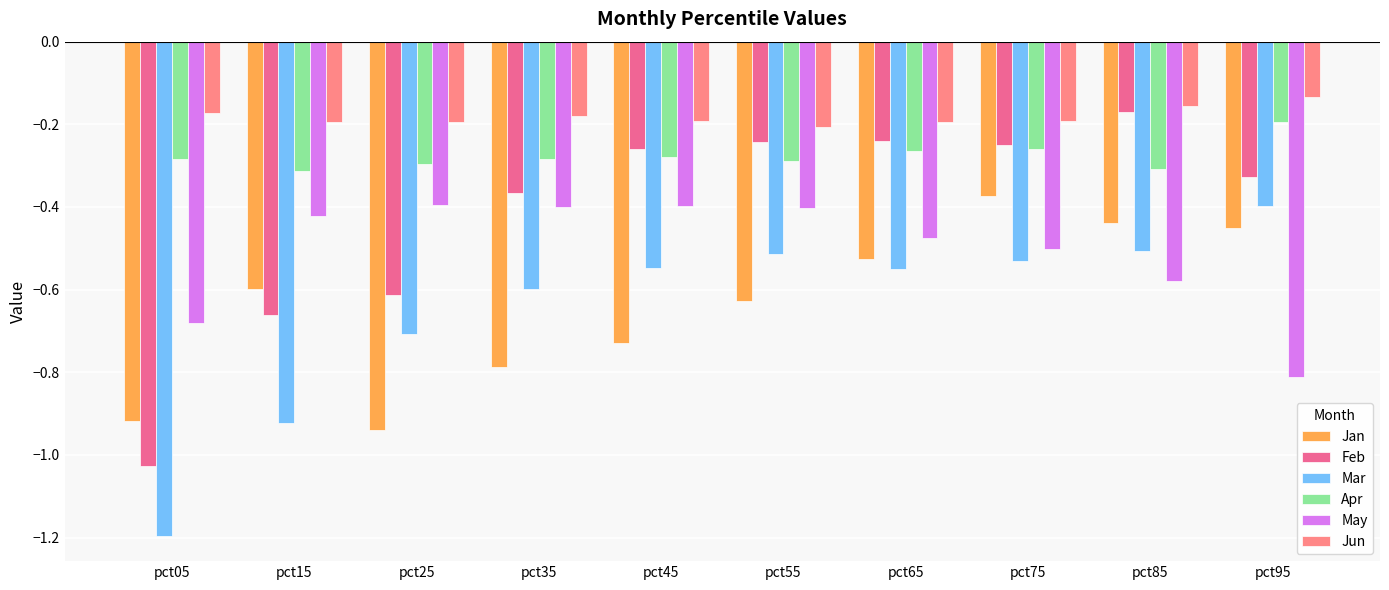

Reading right to left, extract all data points from this chart.

Jan: -0.5	-0.4	-0.4	-0.5	-0.6	-0.7	-0.8	-0.9	-0.6	-0.9
Feb: -0.3	-0.2	-0.3	-0.2	-0.2	-0.3	-0.4	-0.6	-0.7	-1.0
Mar: -0.4	-0.5	-0.5	-0.6	-0.5	-0.5	-0.6	-0.7	-0.9	-1.2
Apr: -0.2	-0.3	-0.3	-0.3	-0.3	-0.3	-0.3	-0.3	-0.3	-0.3
May: -0.8	-0.6	-0.5	-0.5	-0.4	-0.4	-0.4	-0.4	-0.4	-0.7
Jun: -0.1	-0.2	-0.2	-0.2	-0.2	-0.2	-0.2	-0.2	-0.2	-0.2